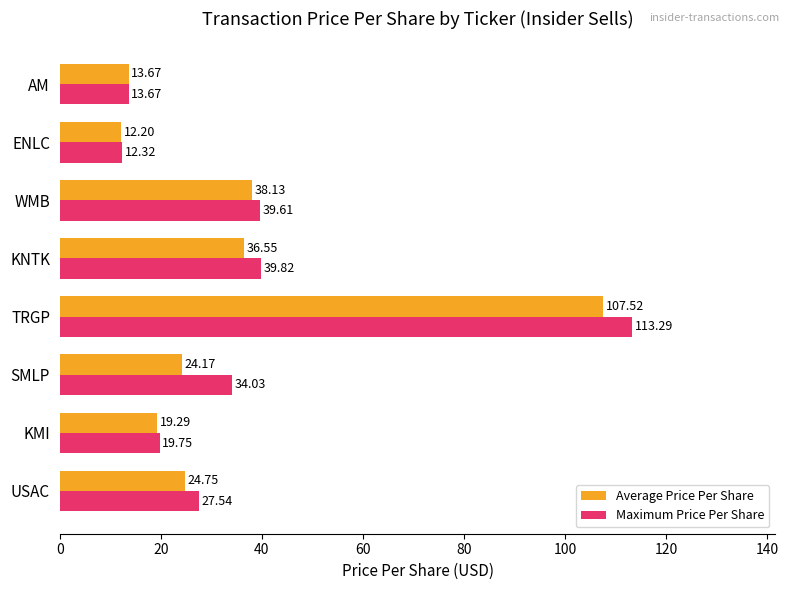

Which series changed the most between SMLP and WMB?

Average Price Per Share